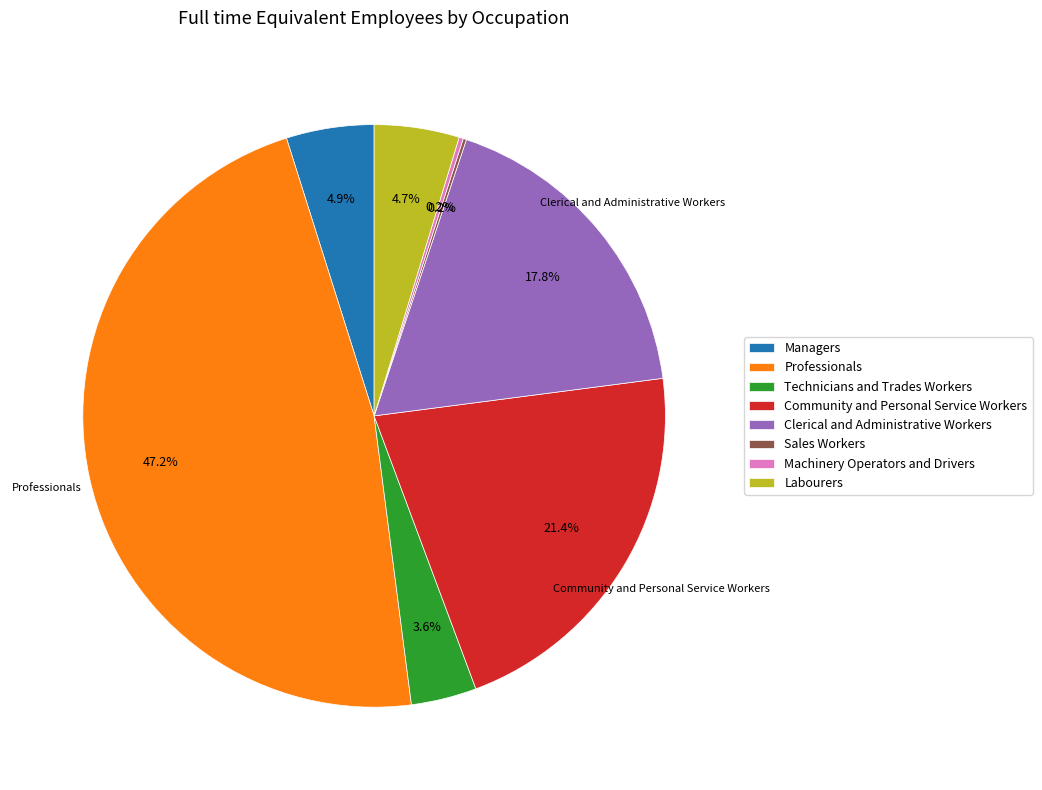

What is the largest slice in the pie chart?

Professionals